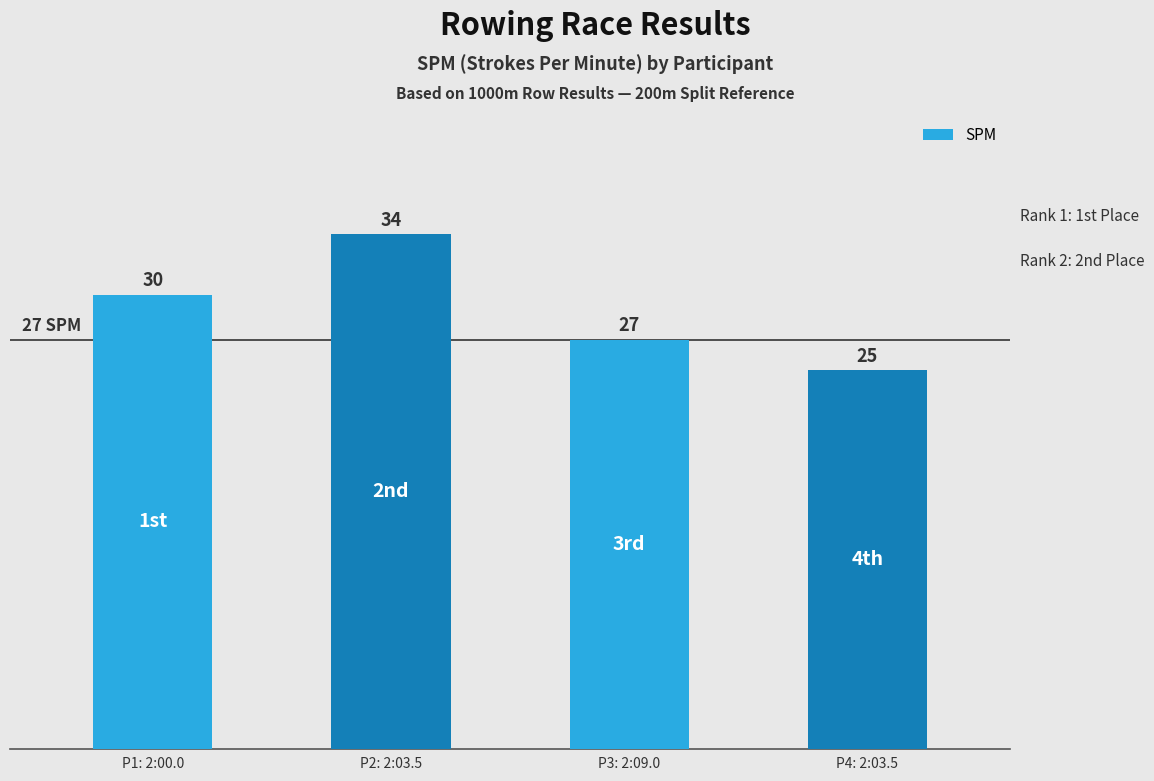

Reading left to right, what are all the values shown in this chart?

30	34	27	25